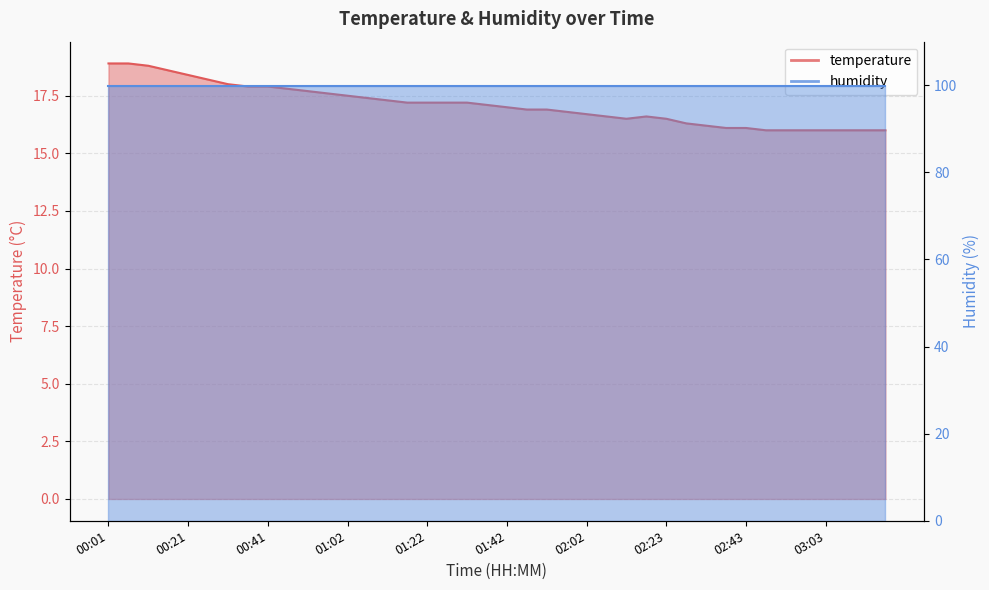

Rank the categories by value from lowest to highest.

02:48, 02:53, 02:58, 03:03, 03:08, 03:13, 03:18, 02:38, 02:43, 02:33, 02:28, 02:13, 02:23, 02:08, 02:18, 02:02, 01:57, 01:47, 01:52, 01:42, 01:37, 01:17, 01:22, 01:27, 01:32, 01:12, 01:07, 01:02, 00:57, 00:52, 00:46, 00:36, 00:41, 00:31, 00:26, 00:21, 00:16, 00:11, 00:01, 00:06